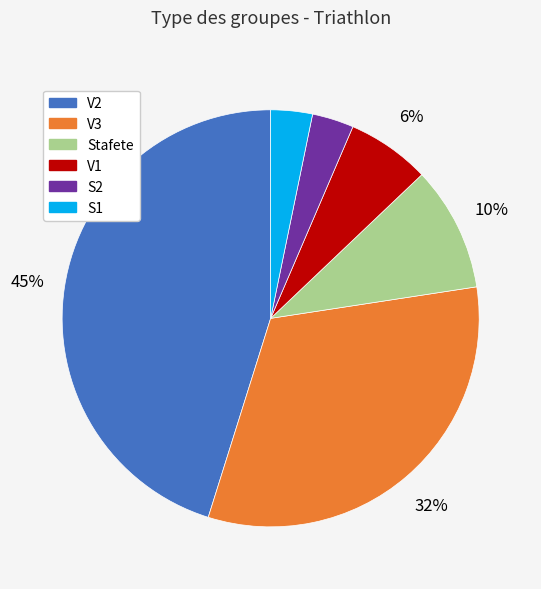

Does any single category account for the majority?

No